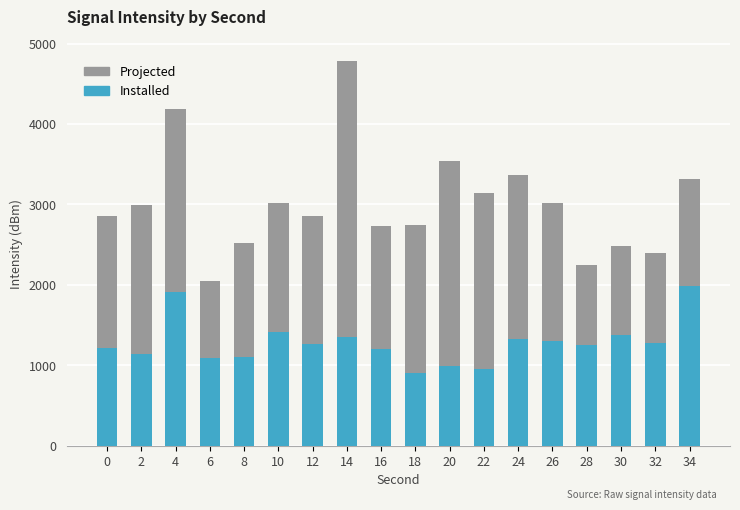

Where does the Projected series first go above 2994?

2